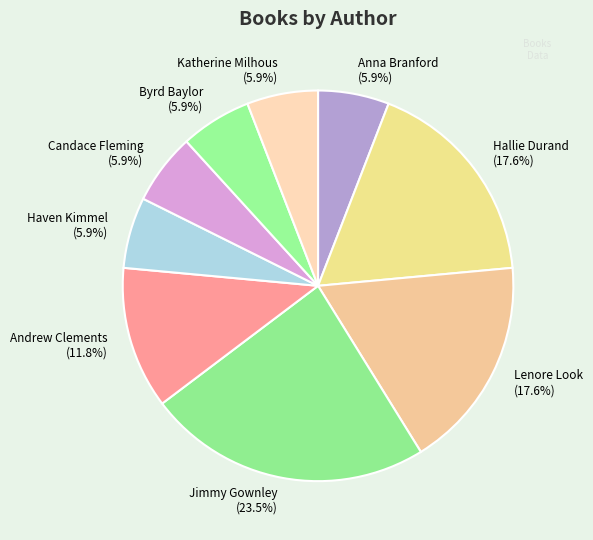

Between Anna Branford and Hallie Durand, which is larger?

Hallie Durand